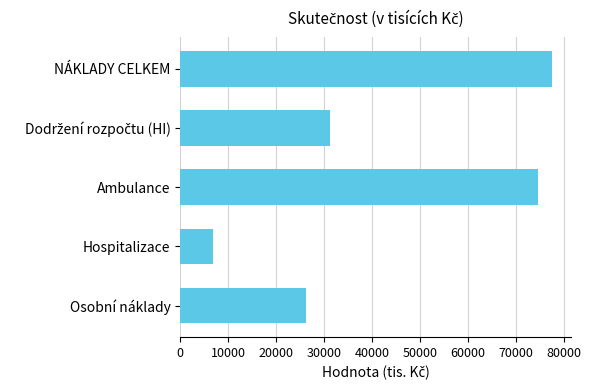

What is the smallest value displayed?

6797.4